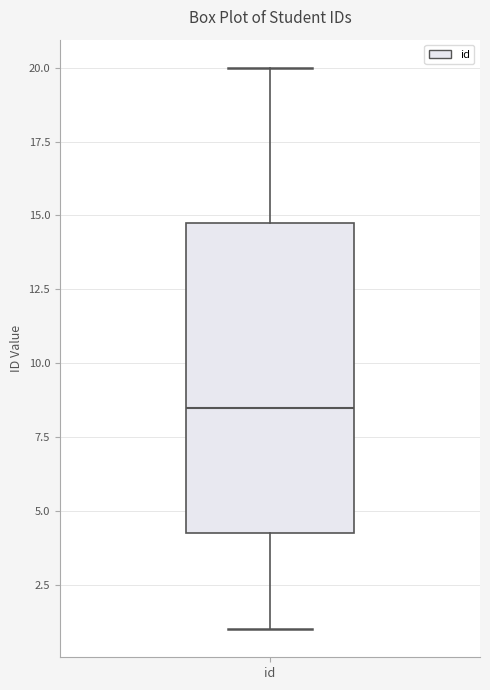

Where does the lower whisker of the box for id end on the y-axis? The values are not printed on the chart, so give them approximately, as read against the axis.

1.0